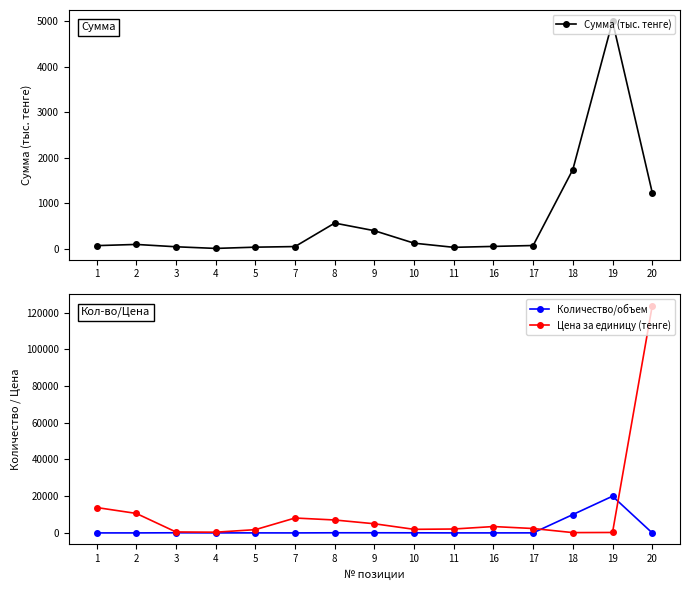

Which category has the lowest value across all series?

1